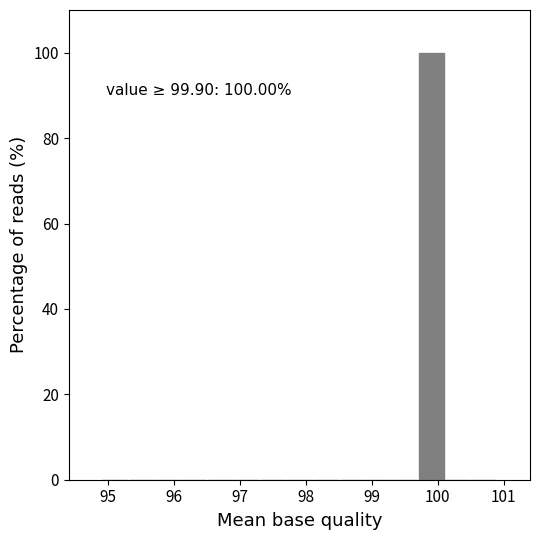

Which range on the x-axis has the tallest bar?

99.7 to 100.1